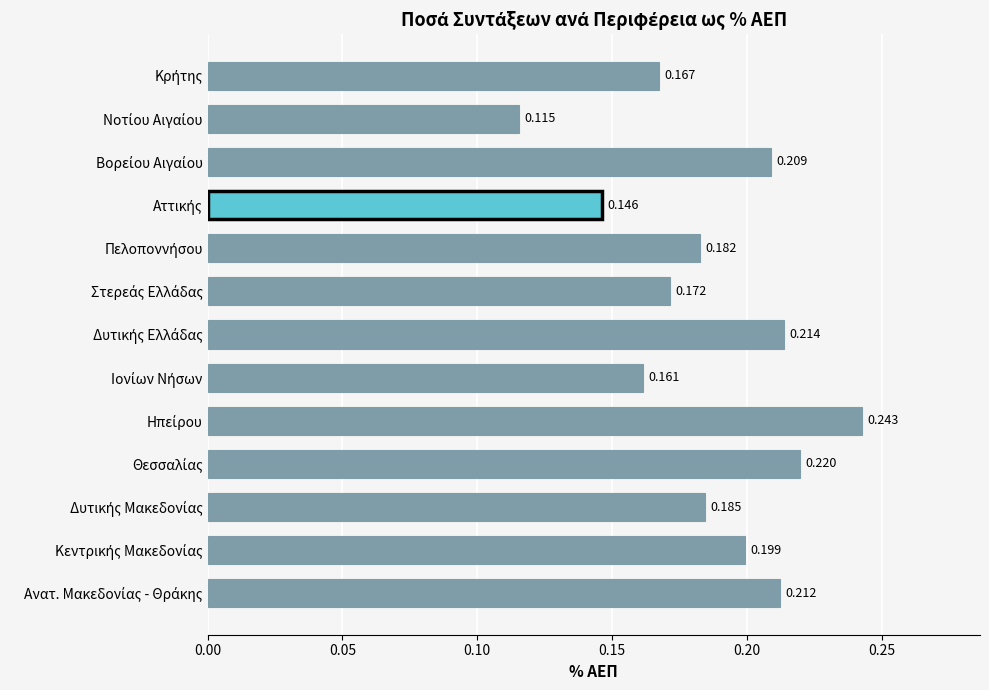

How many bars are there in total?

13